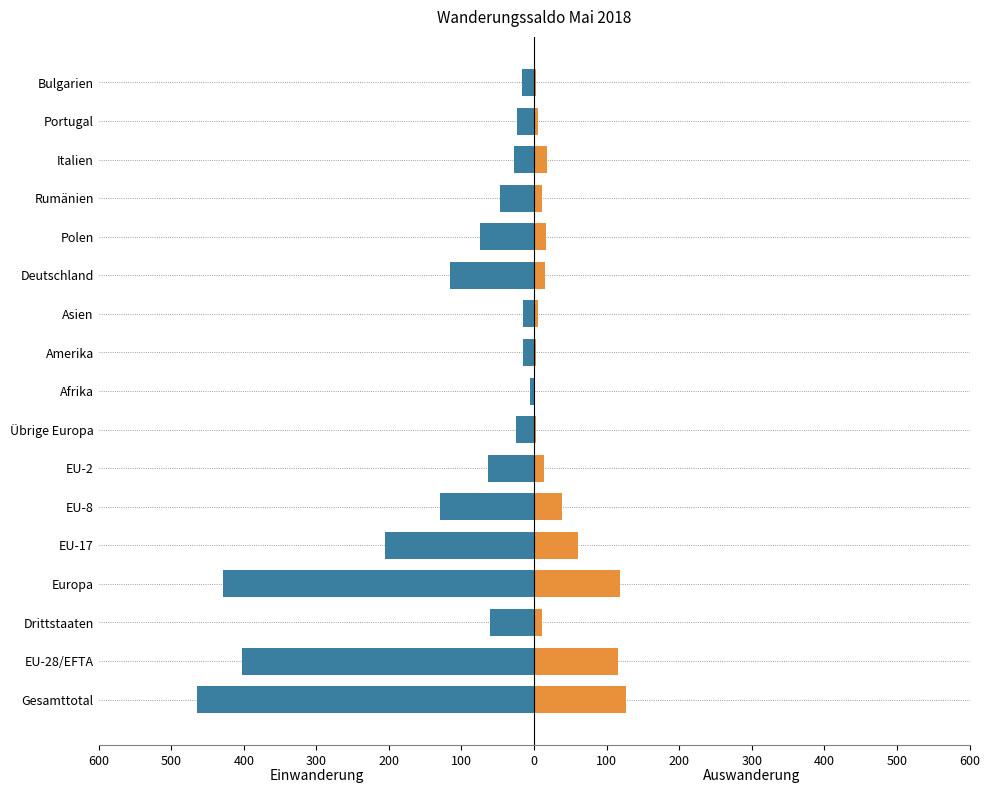

What is the maximum value shown in the chart?

127